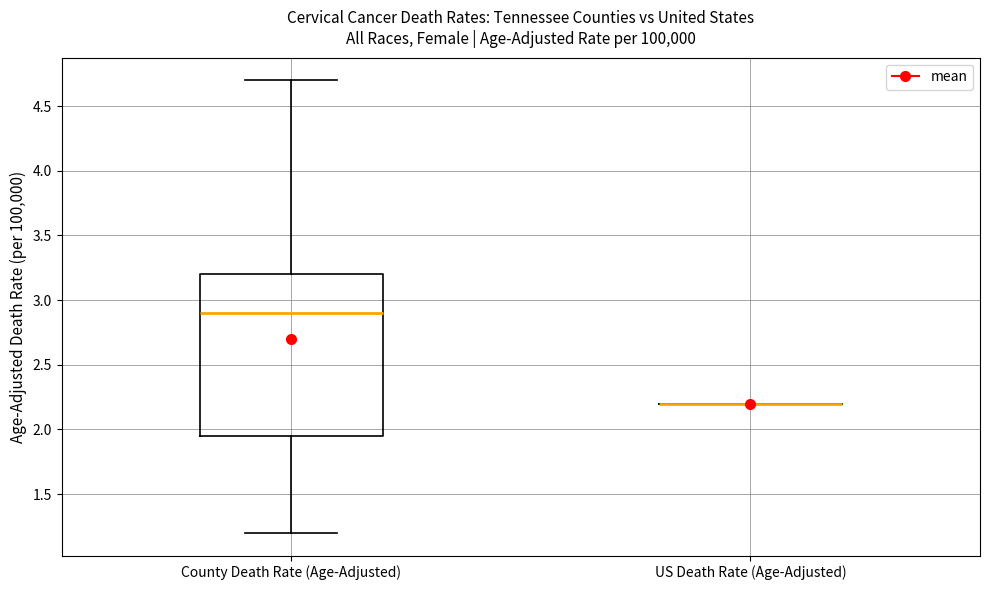

Comparing the boxes themselves (not the whiskers), which one is the tallest?

County Death Rate (Age-Adjusted)